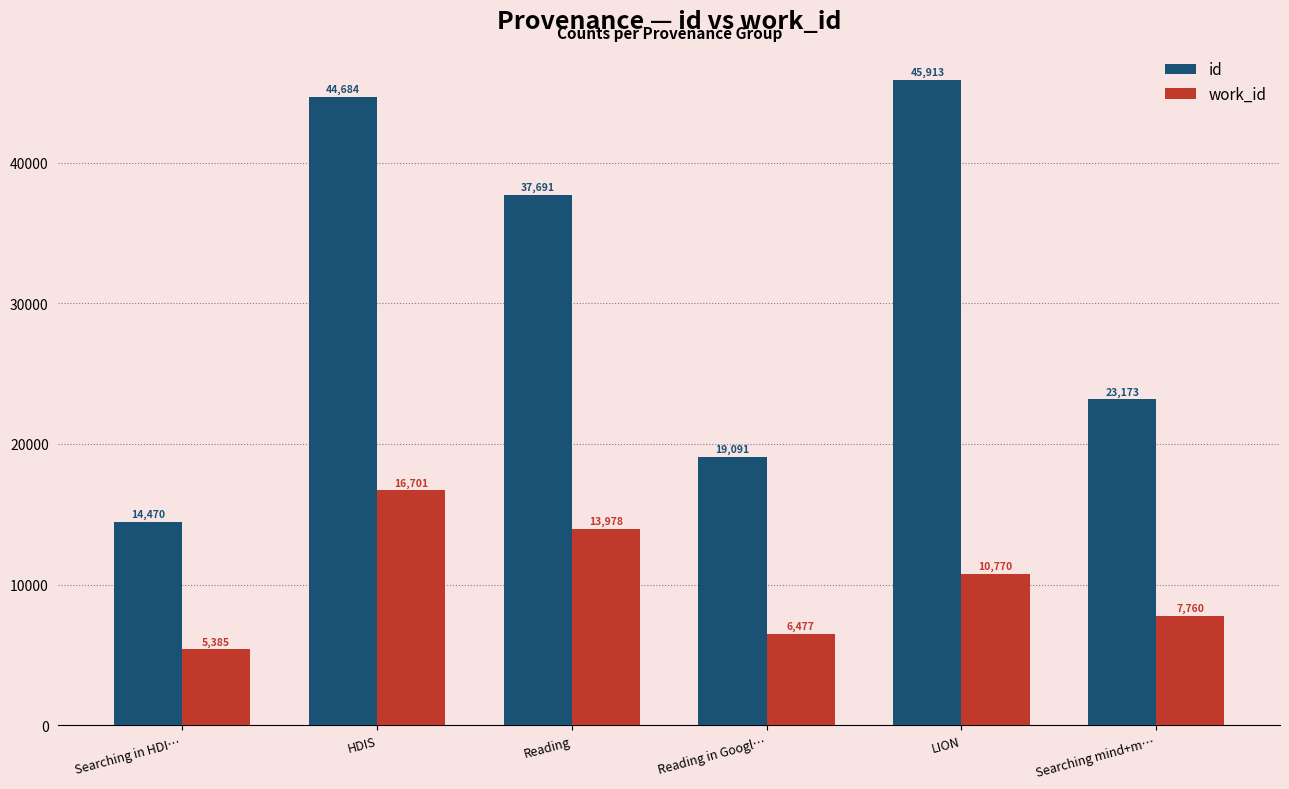

Between HDIS and Reading, which series saw the biggest shift?

id